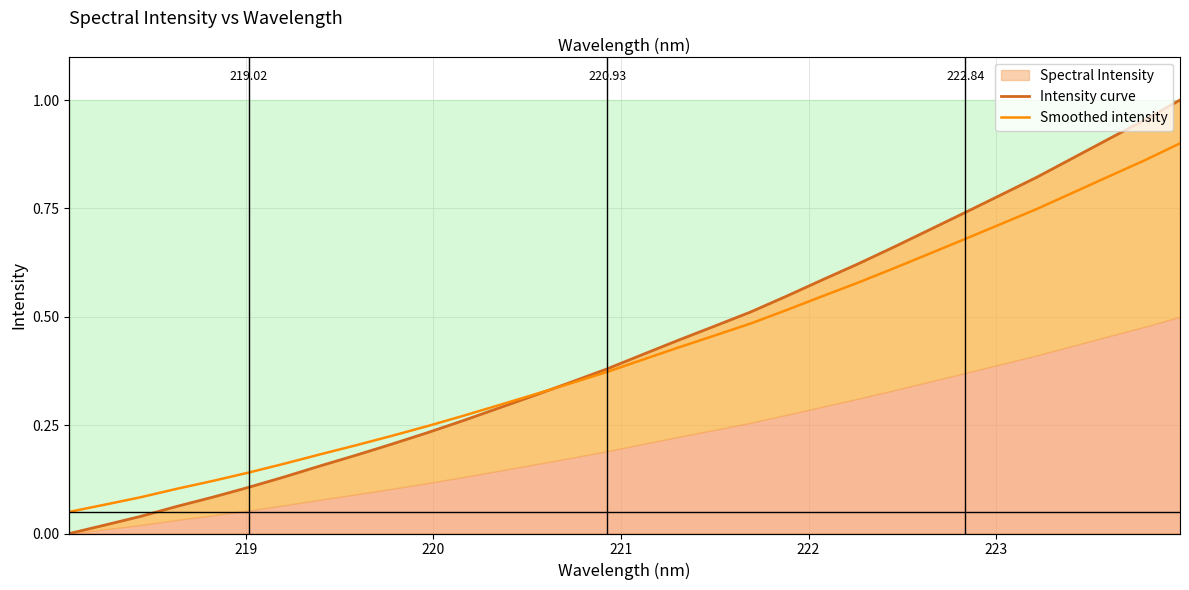

Is the value of Smoothed intensity at 27 greater than the value of Intensity curve at 25?

Yes